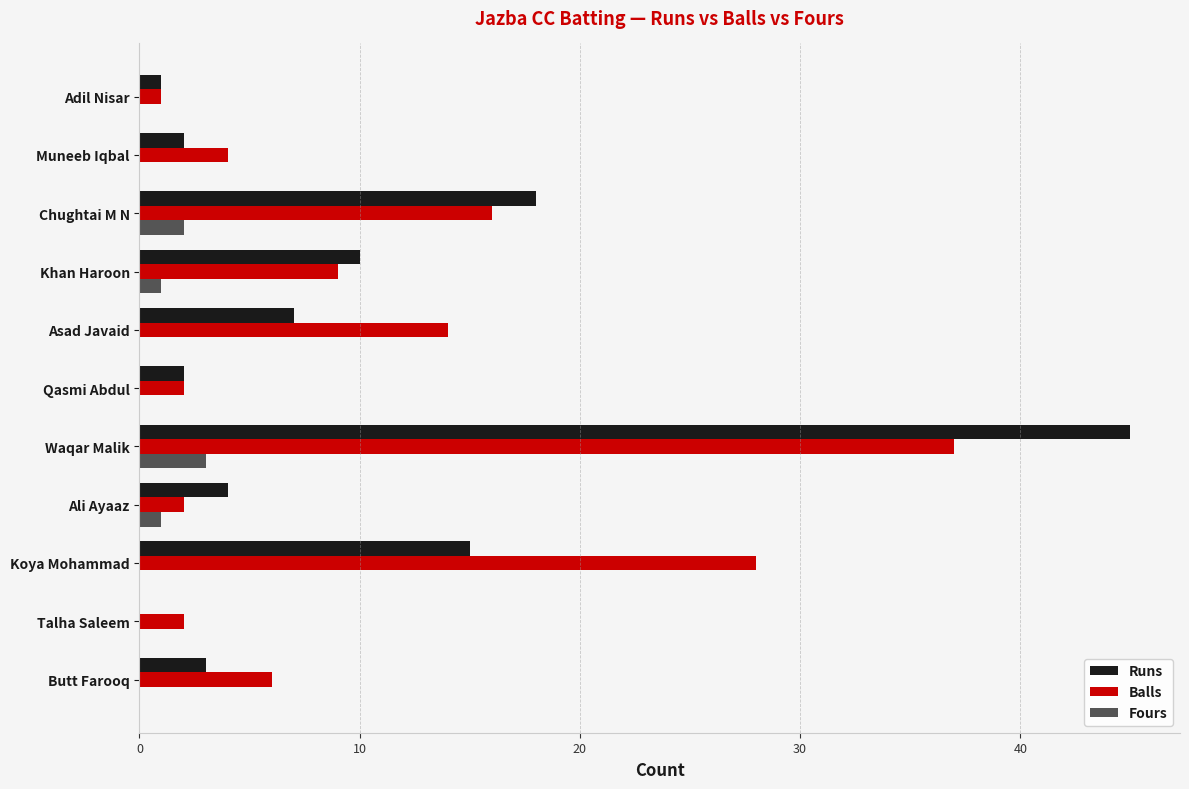

Between Chughtai M N and Adil Nisar, which series saw the biggest shift?

Runs